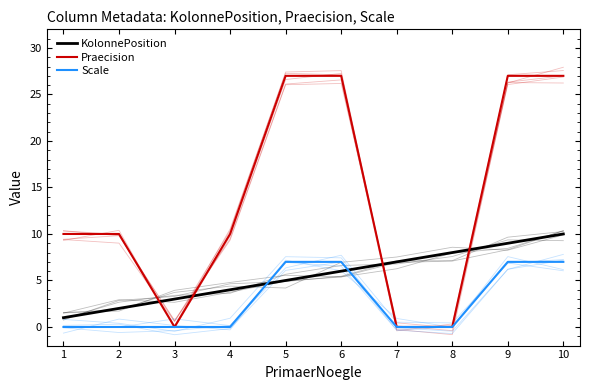

Rank the series by their average value, from lowest to highest.

Scale, KolonnePosition, Praecision